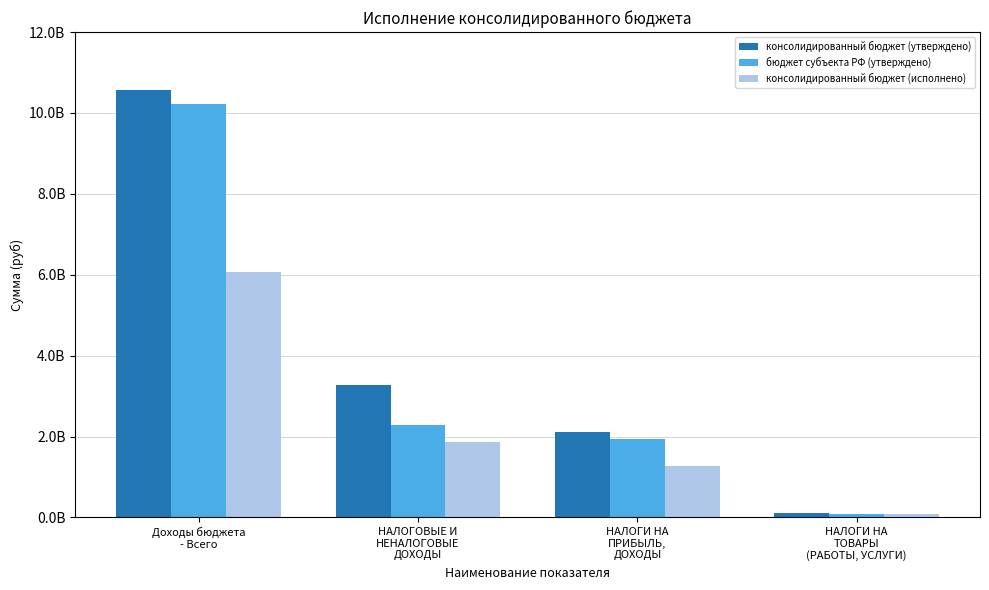

Does the chart contain stacked bars?

No